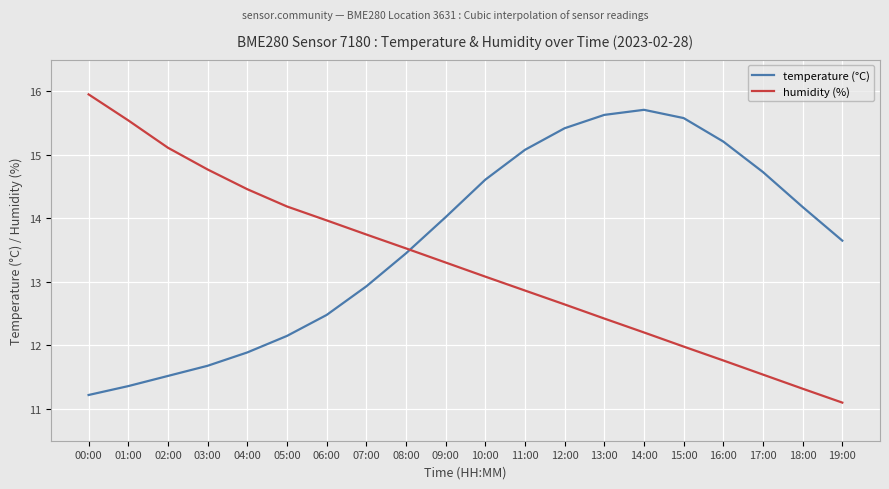

What are all the series names shown in the legend?

temperature (°C), humidity (%)